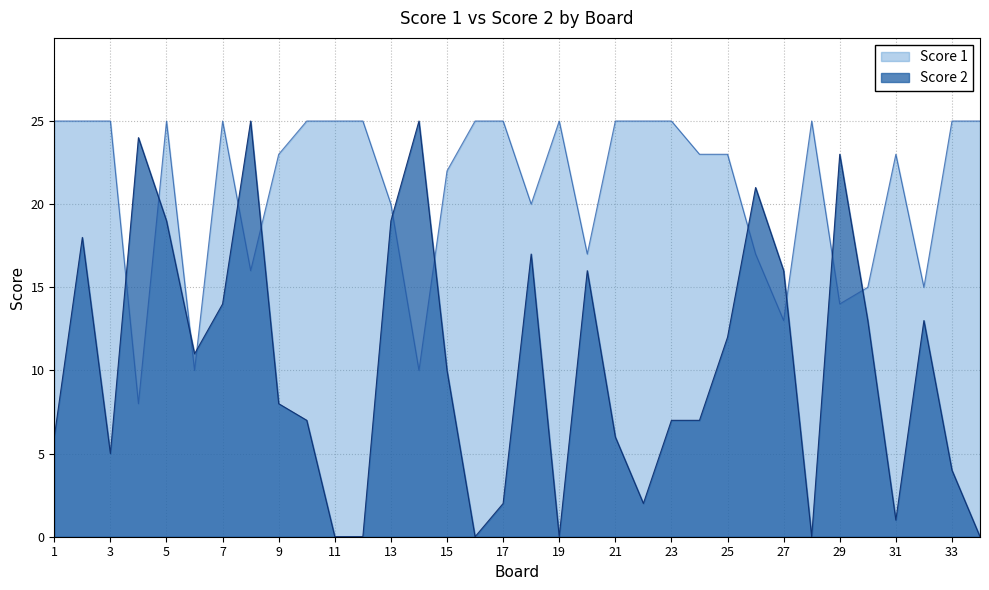

How many intersections are there between Score 2 and Score 1?

12